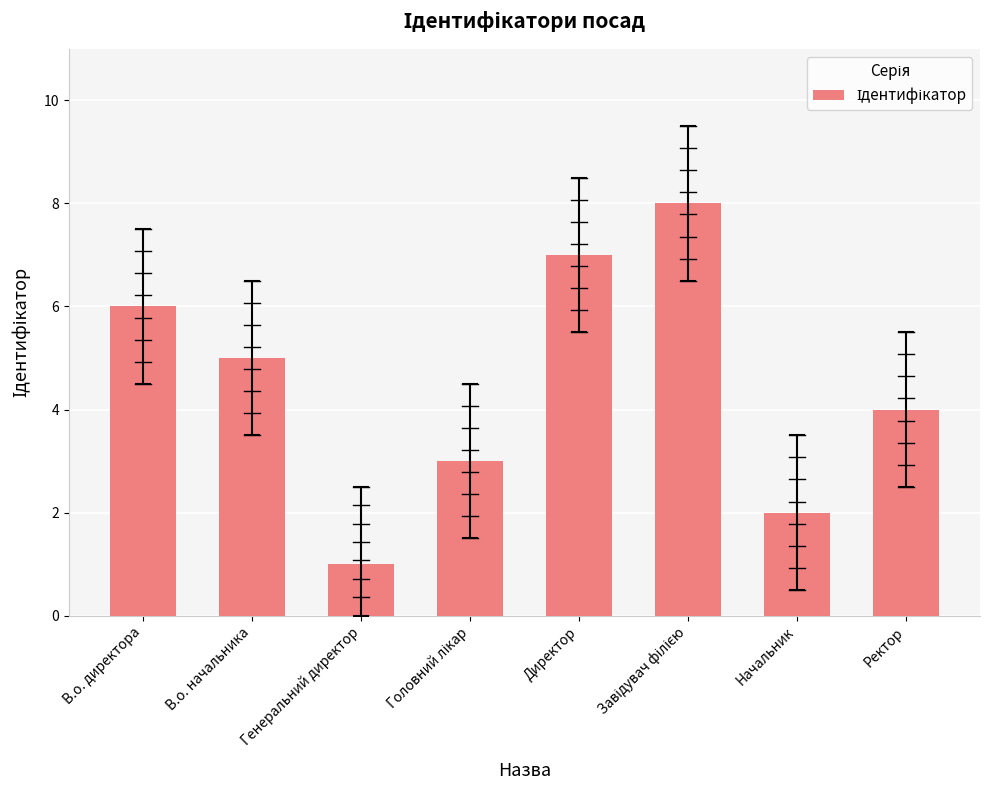

What is the difference between the maximum and minimum values?

7